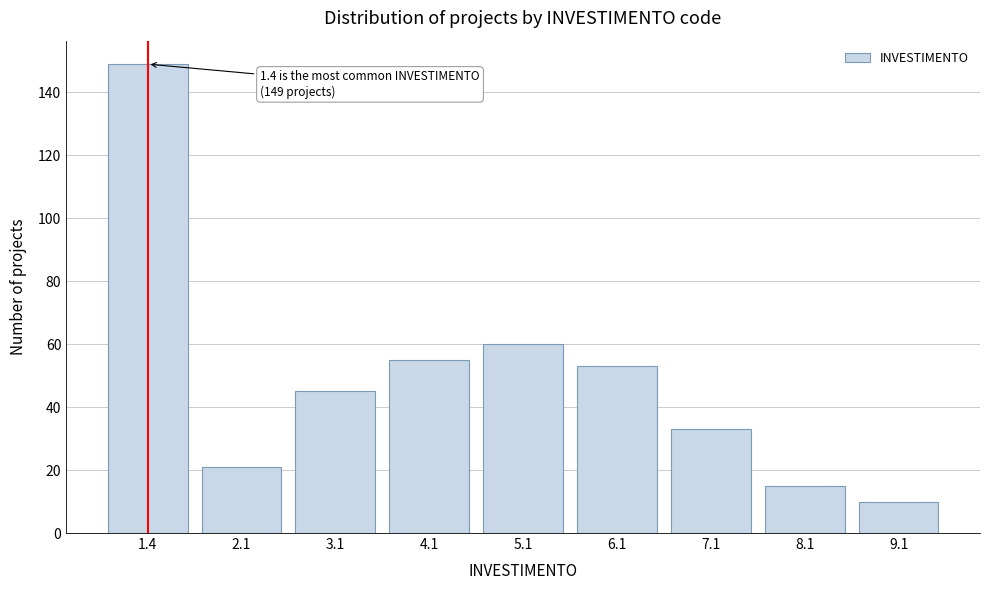

Reading right to left, transcribe all the data shown in this chart.

10	15	33	53	60	55	45	21	149